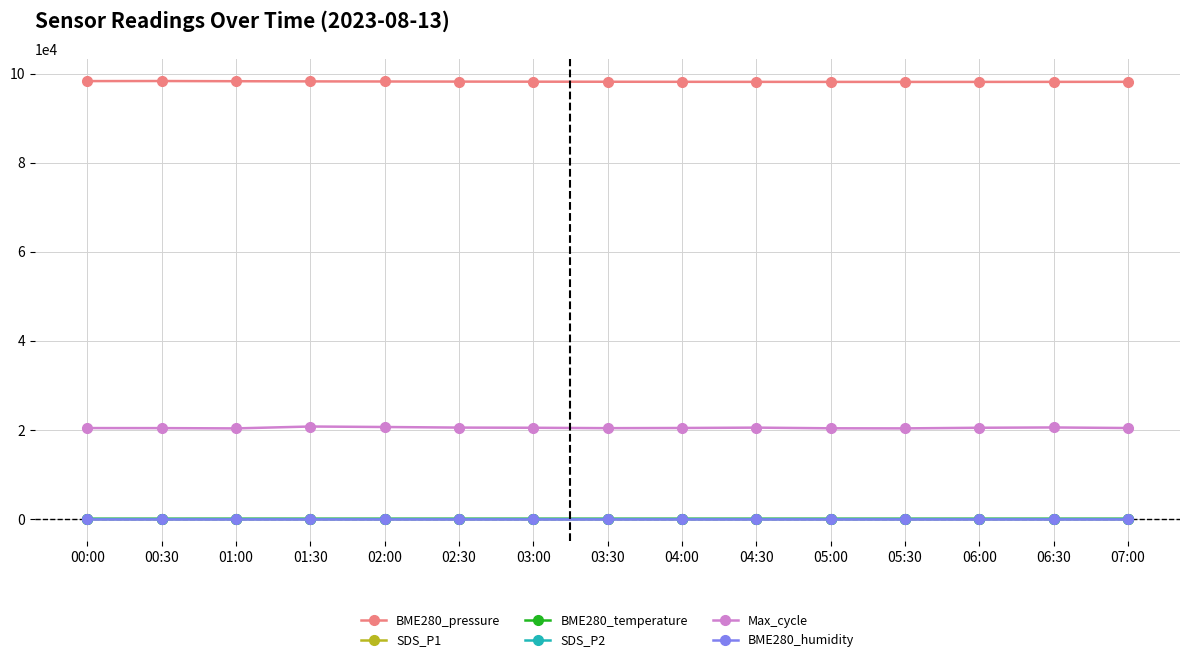

What is the difference between the maximum and second lowest values in the Max_cycle series?

421.0